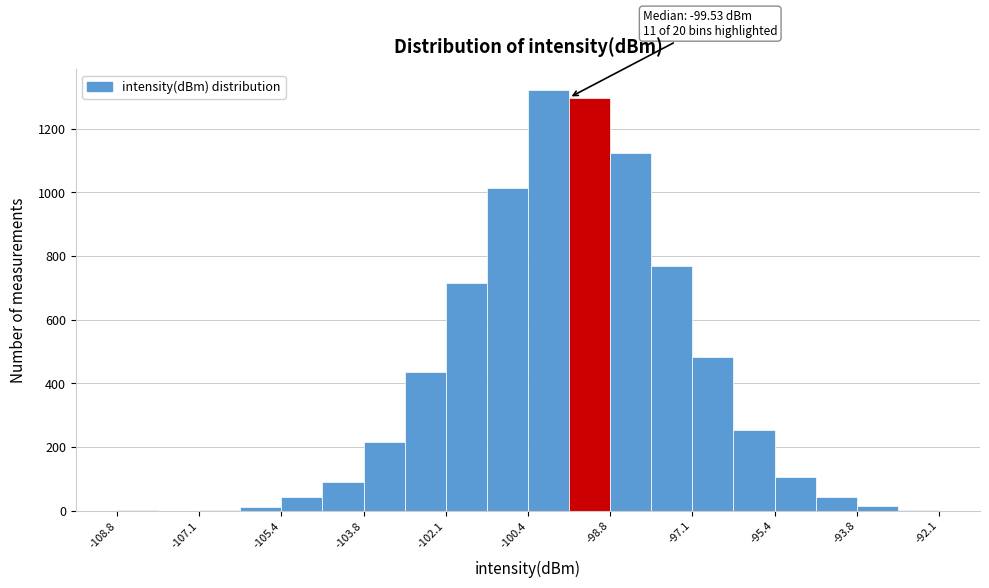

Which range on the x-axis has the tallest bar?

-100.4 to -99.6